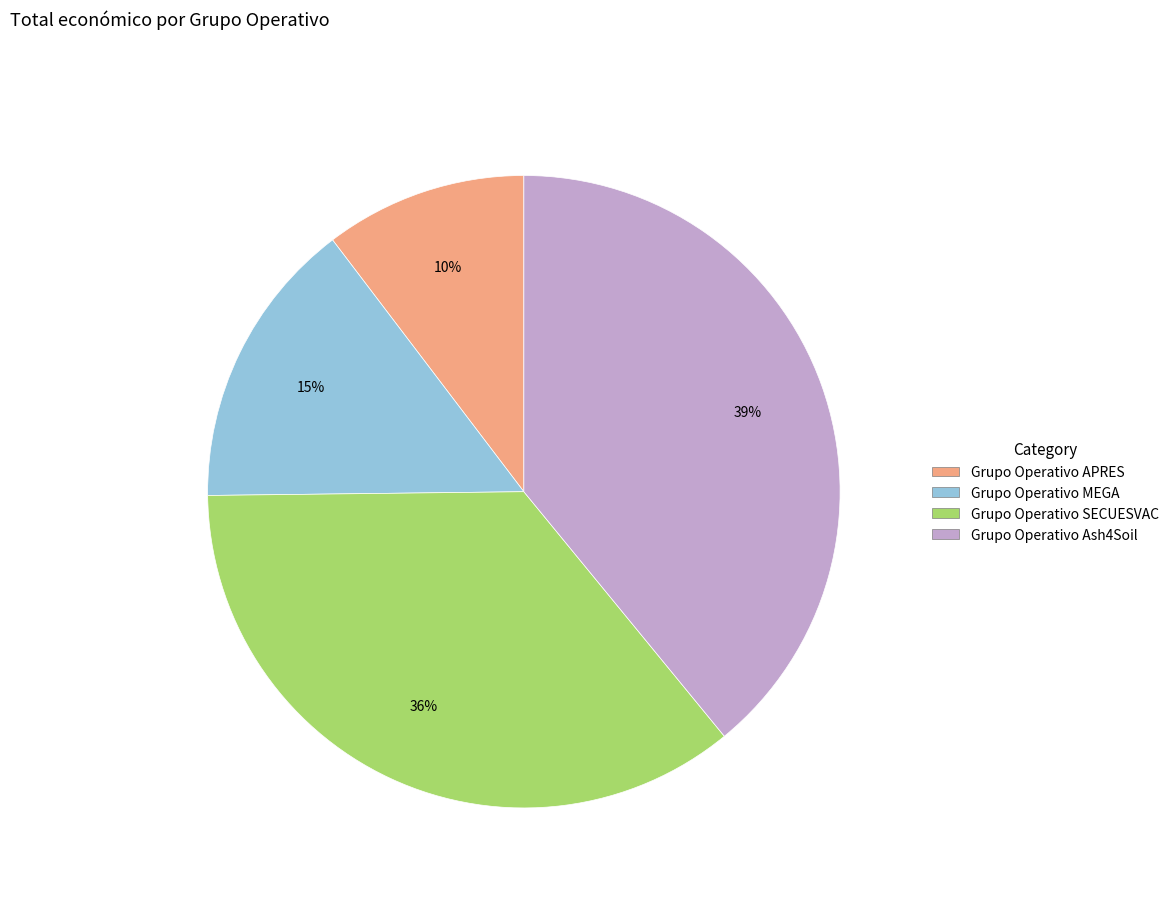

The Grupo Operativo APRES slice represents 1% of the pie. True or false?

False